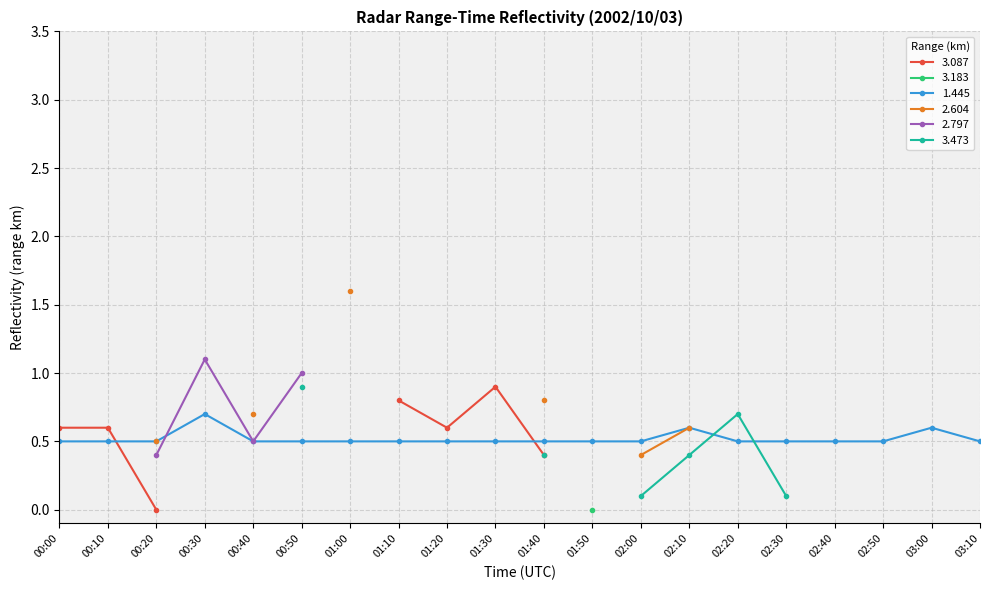

What is the approximate value of 1.445 at 00:20?

0.5